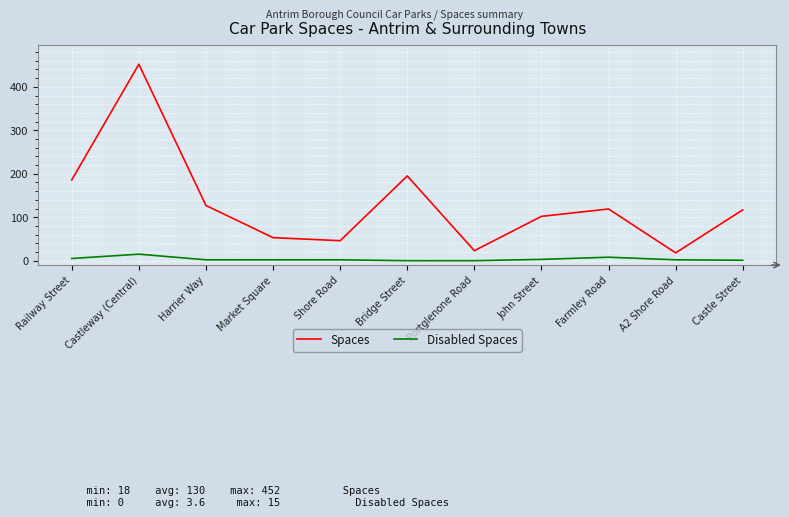

True or false: Spaces and Disabled Spaces intersect in this chart.

False